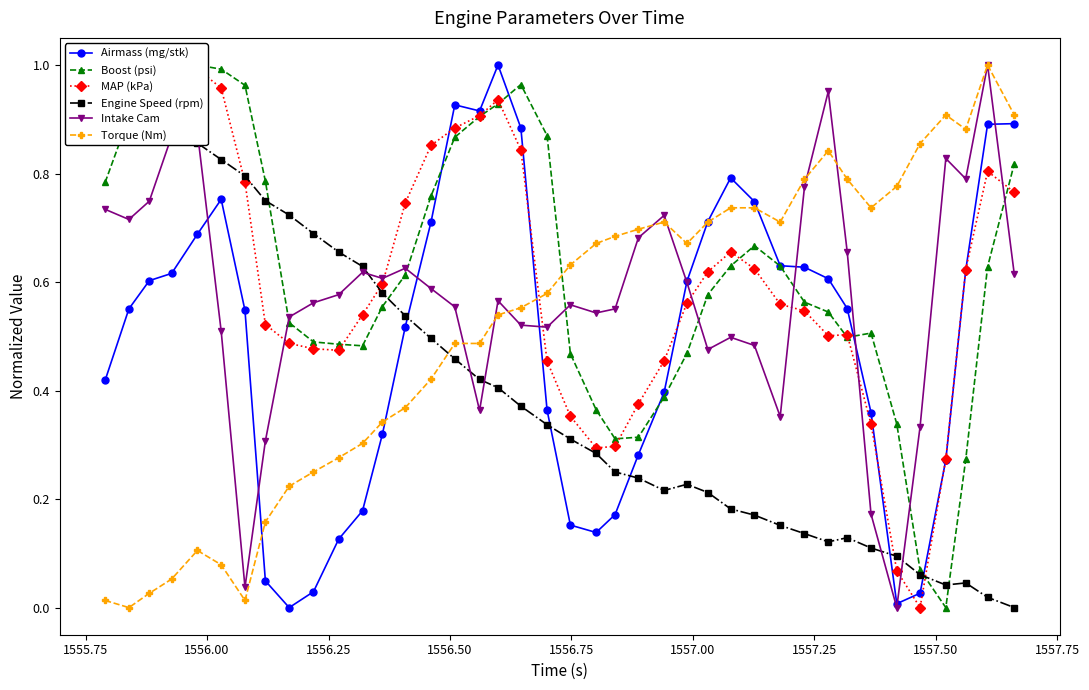

True or false: Intake Cam has more than 0 interior local peaks.

True